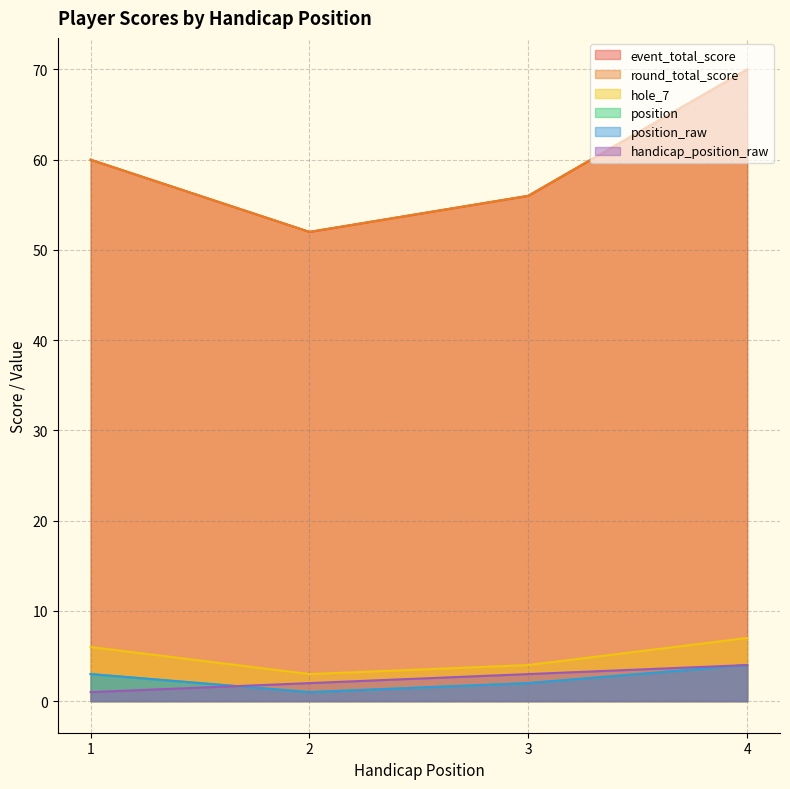

Which has a higher value, 3 or 1?

1